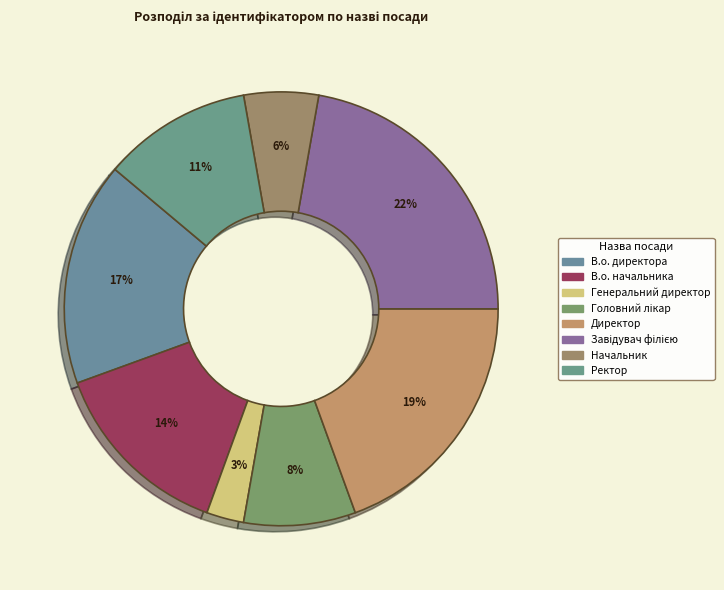

Does В.о. начальника represent more than half of the total?

No